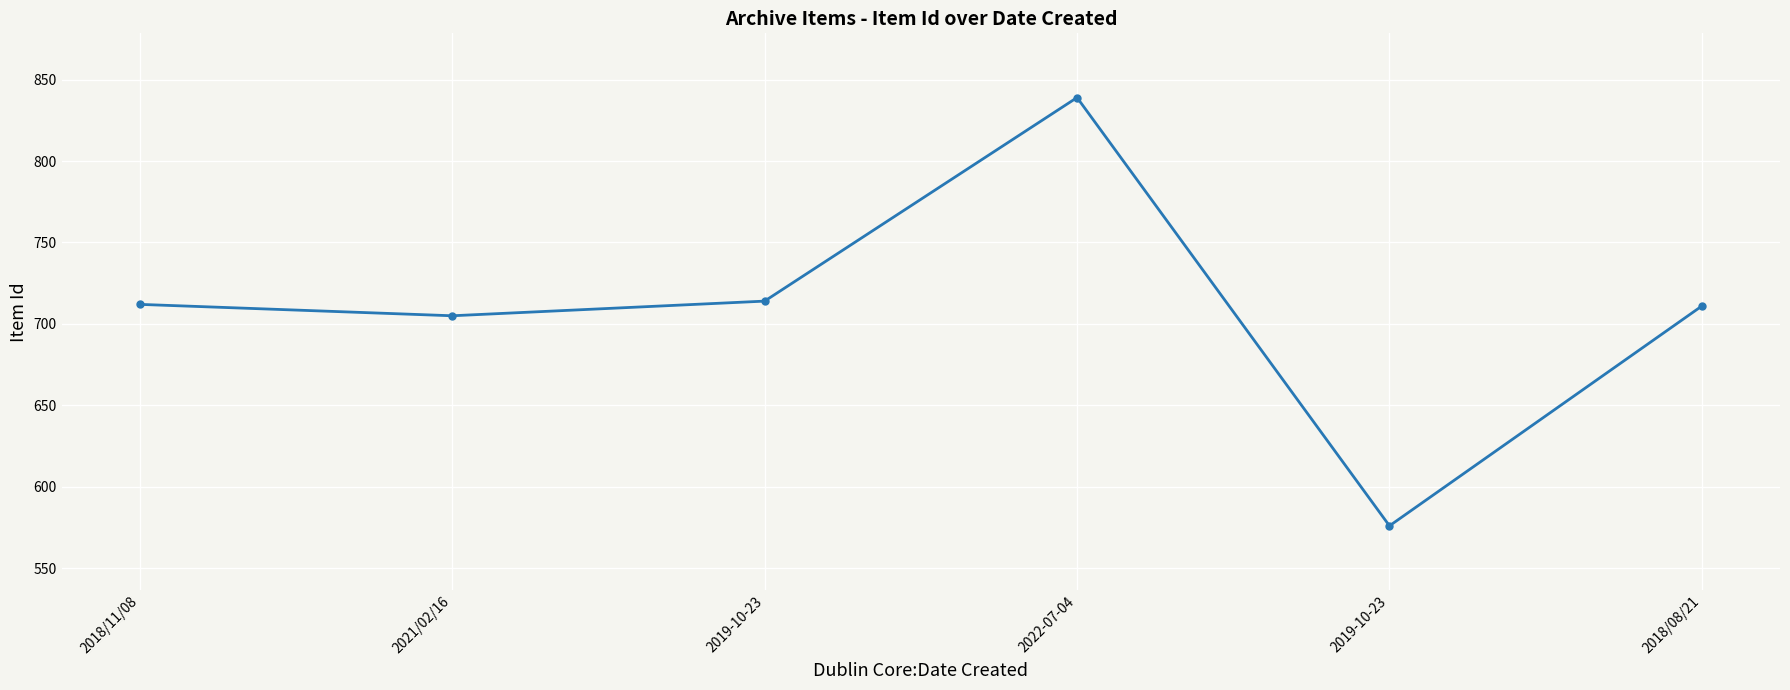

How many data points does each series have?

6